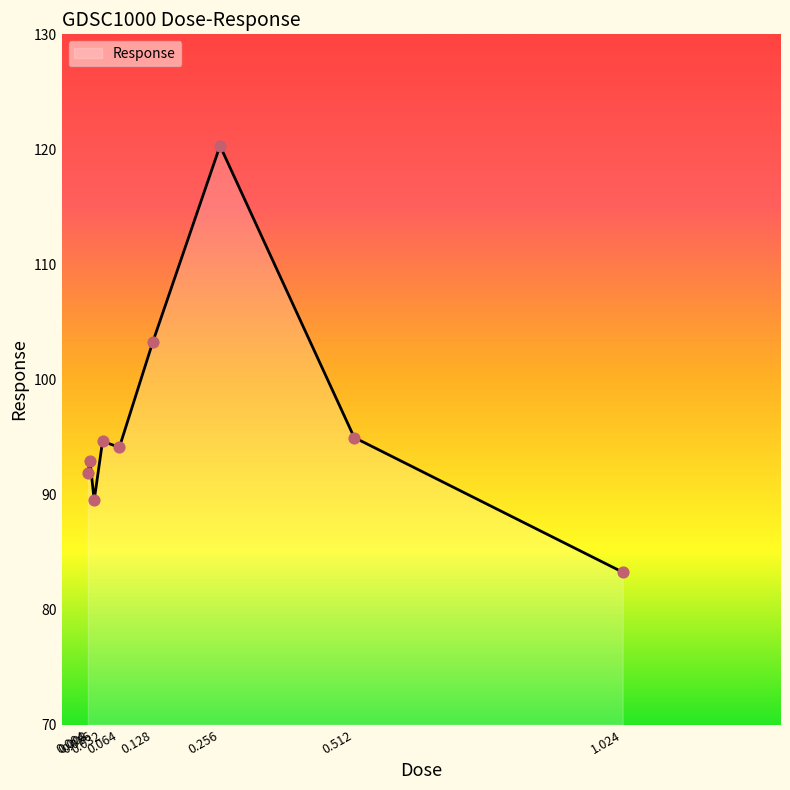

Between 0.004 and 0.008, which is larger?

0.008